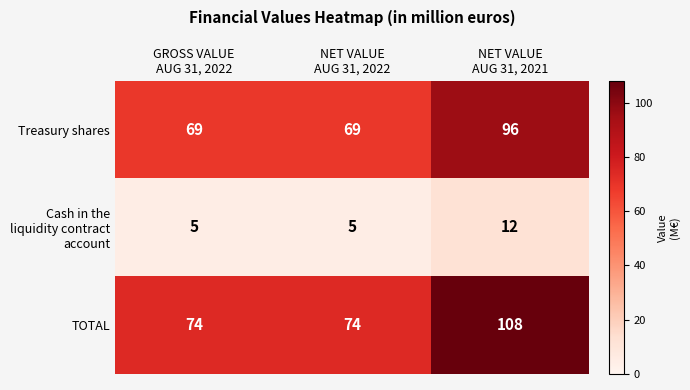

Which series has the largest total across all categories?

TOTAL